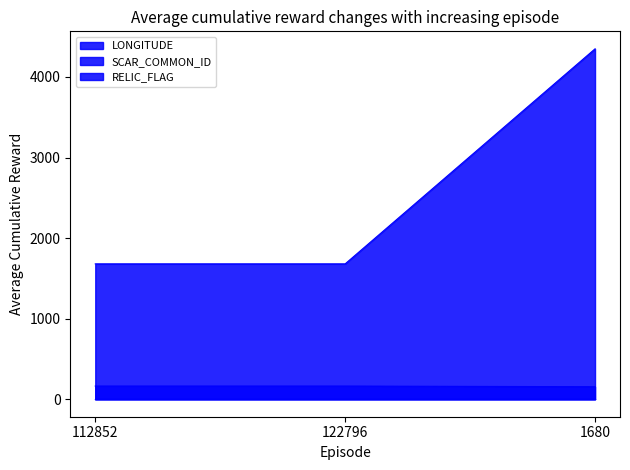

At how many categories does at least one series exceed 4145?

1